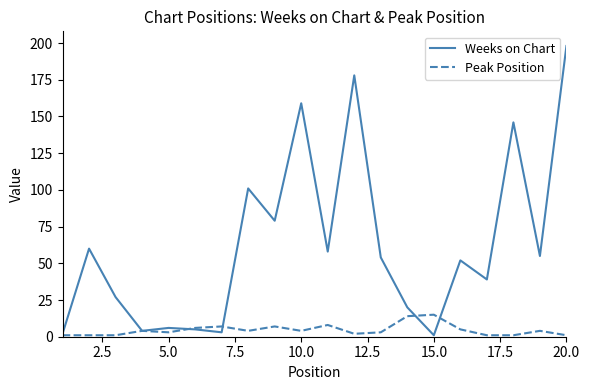

Which series has the widest spread of values?

Weeks on Chart